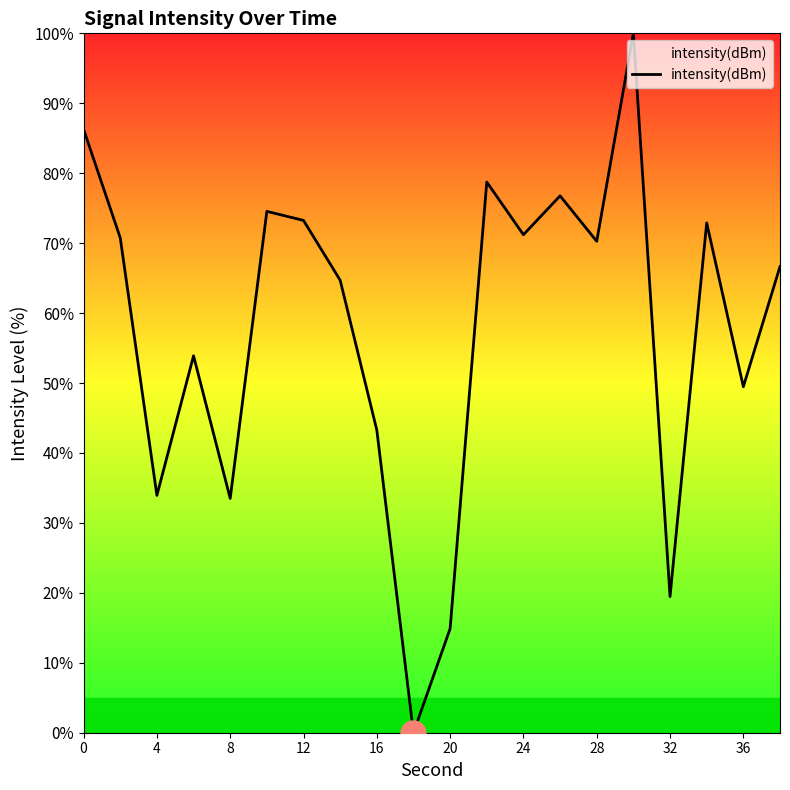

What is the difference between the maximum and minimum values?

100.0